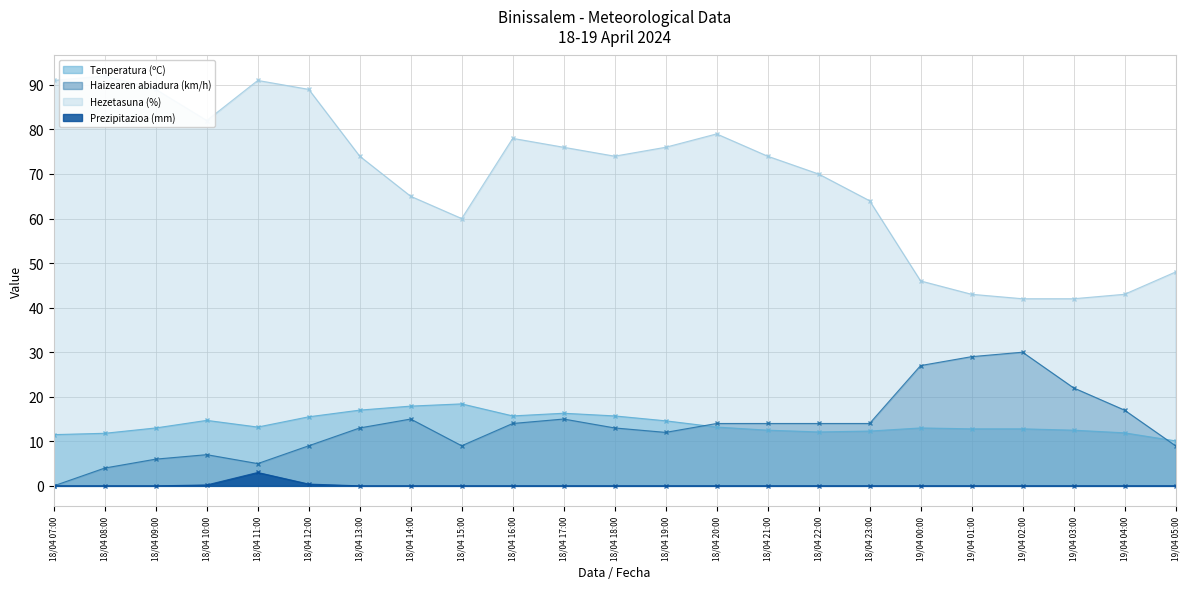

What value does the Hezetasuna (%) series have at 18/04 18:00?

74.0